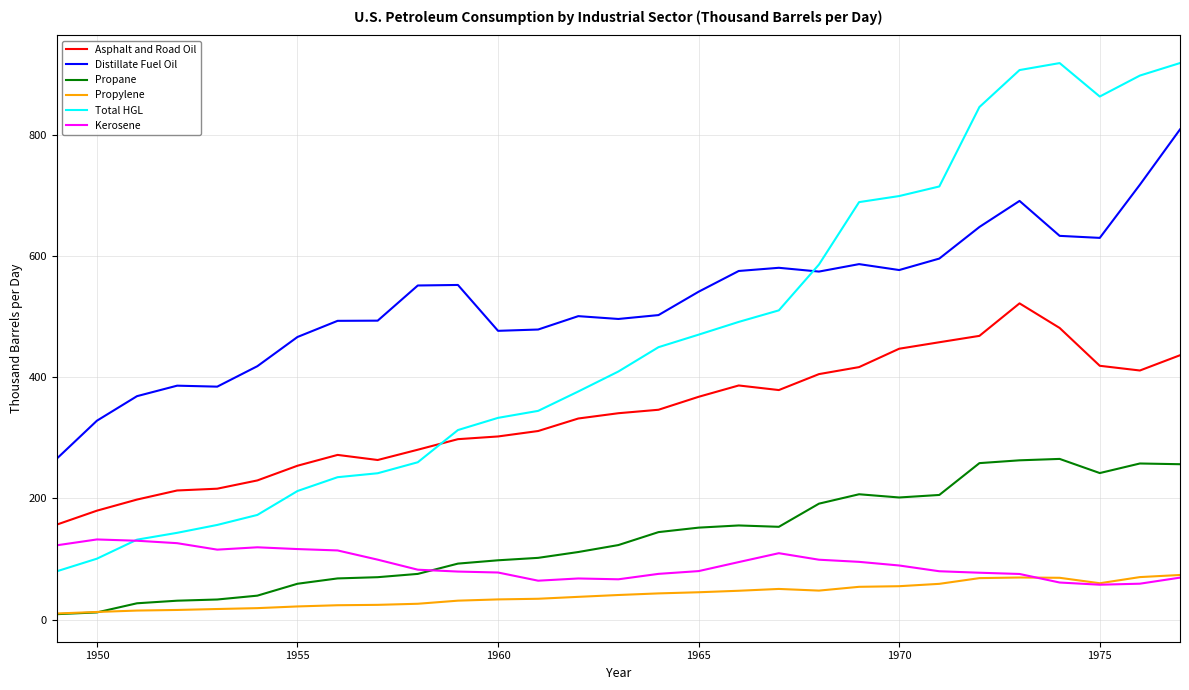

List the series in order of their peak value, highest first.

Total HGL, Distillate Fuel Oil, Asphalt and Road Oil, Propane, Kerosene, Propylene